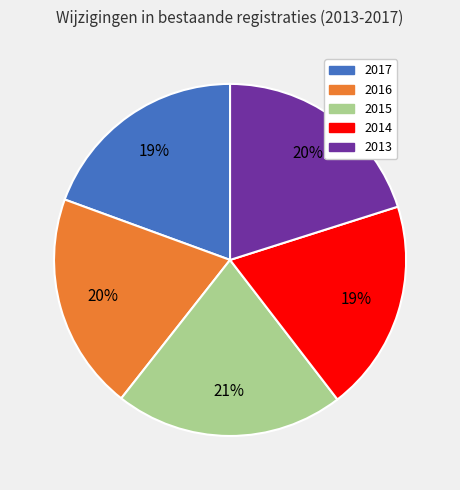

To the nearest percent, what is the average slice percentage?

20%